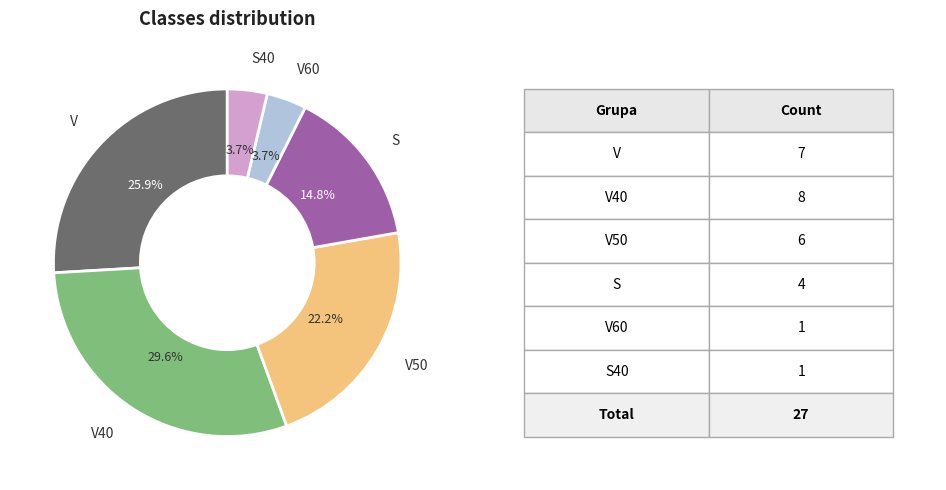

Is there a majority slice in this chart?

No